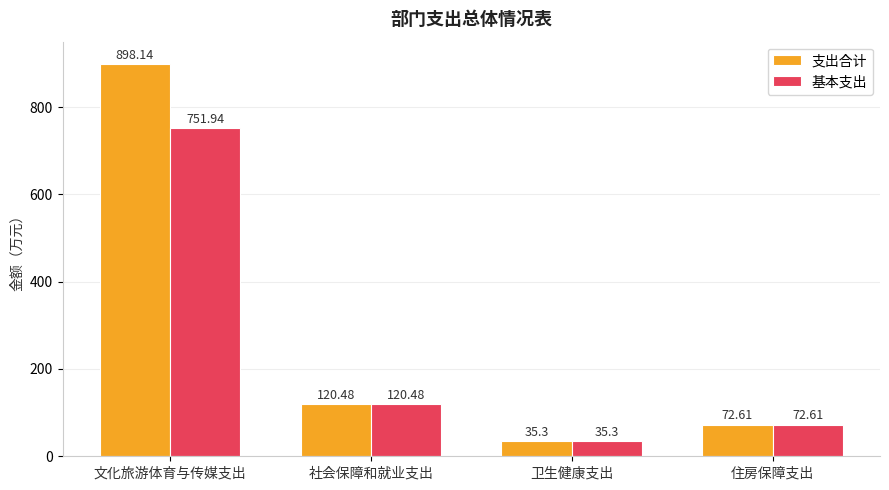

What is the difference between the 支出合计 values at 住房保障支出 and 文化旅游体育与传媒支出?

825.5